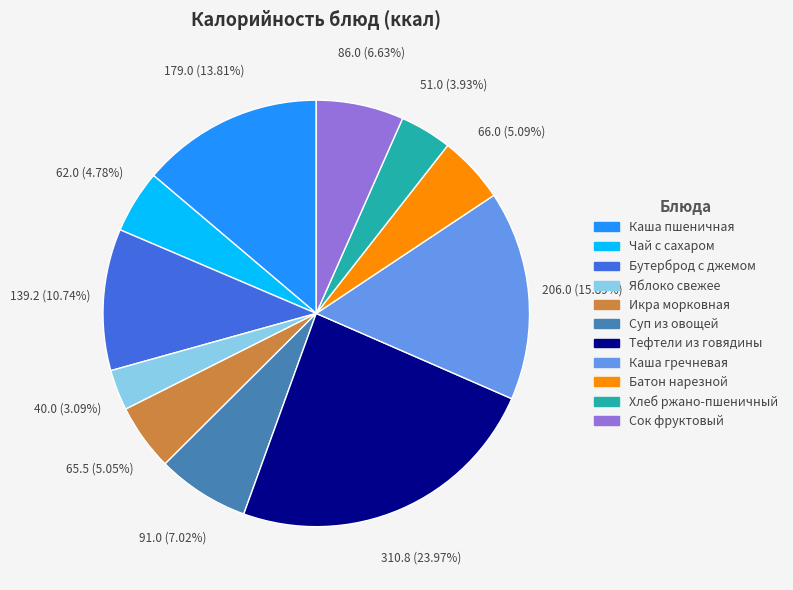

Is there a majority slice in this chart?

No